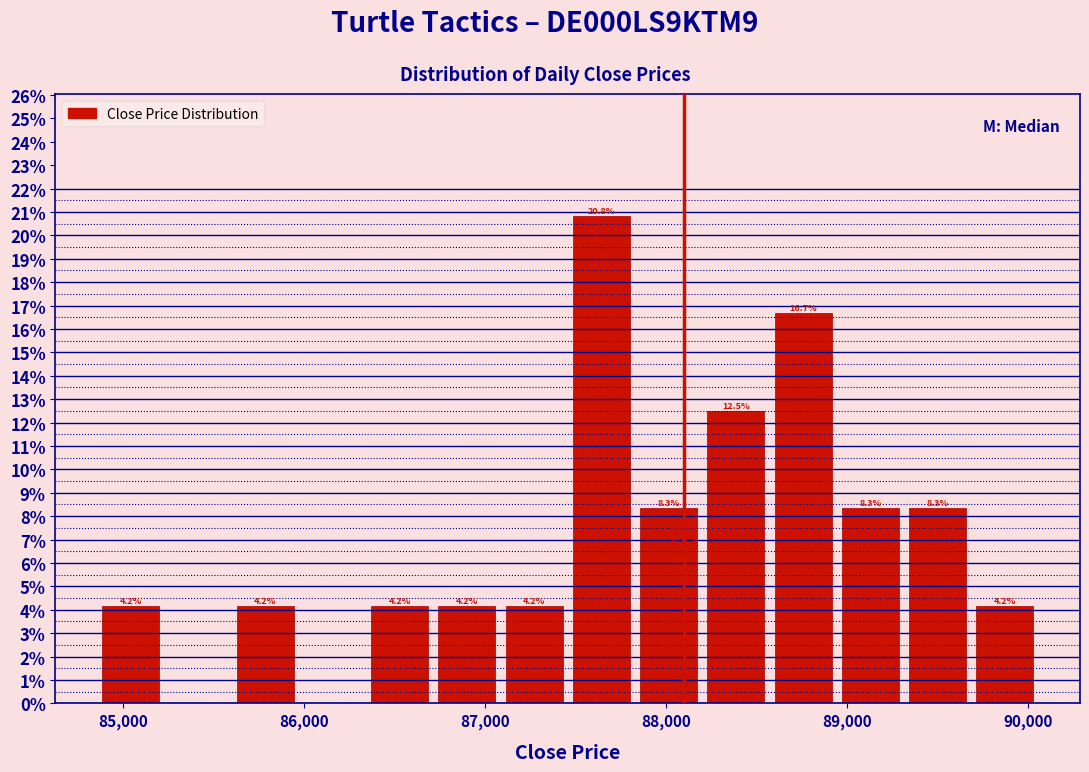

Around what value on the x-axis is the tallest bar? Give the approximate position of its centre, as read against the axis.

87600